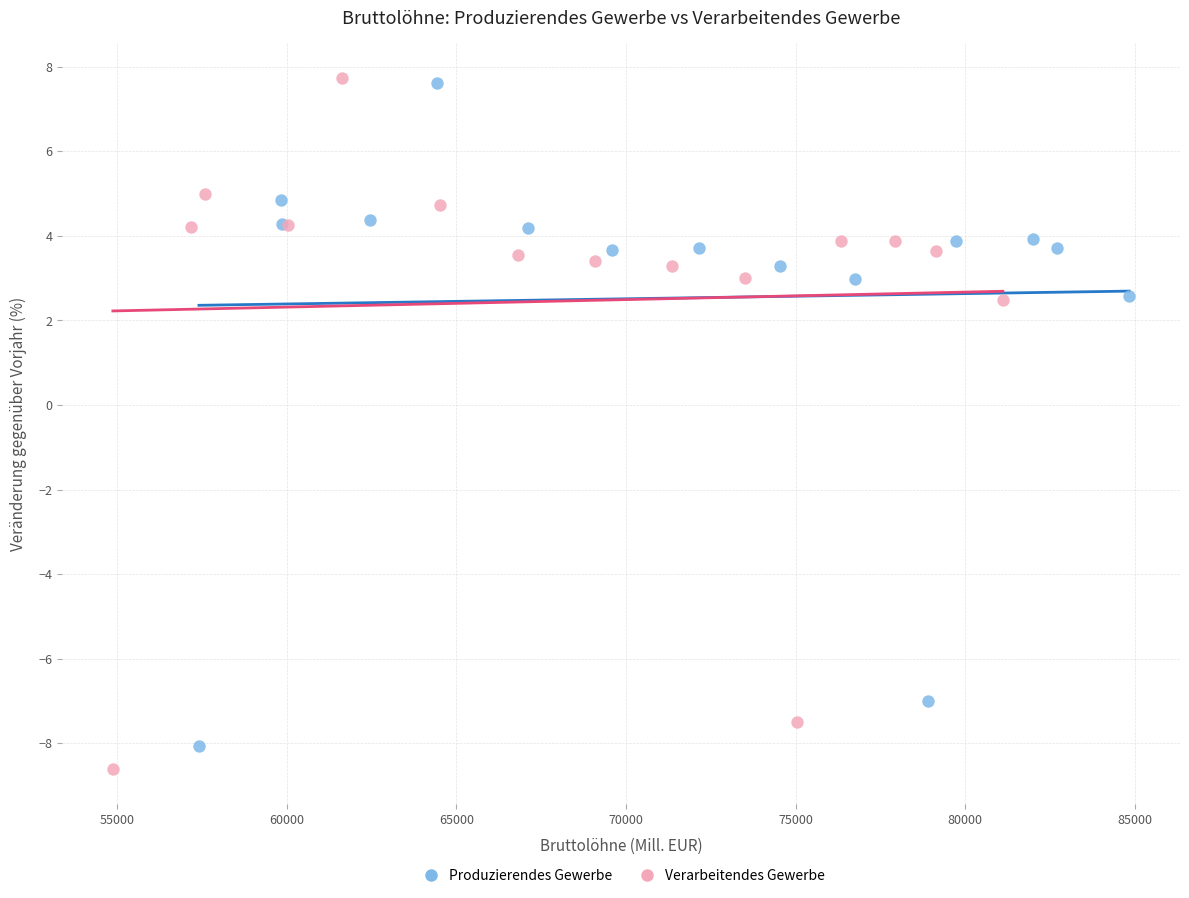

Which series has the widest spread of Y values?

Verarbeitendes Gewerbe